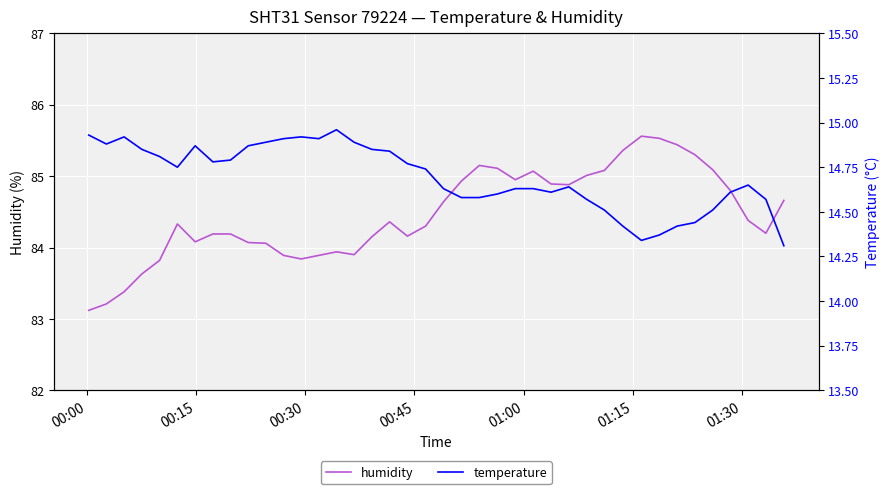

What is the minimum value for humidity?

83.1